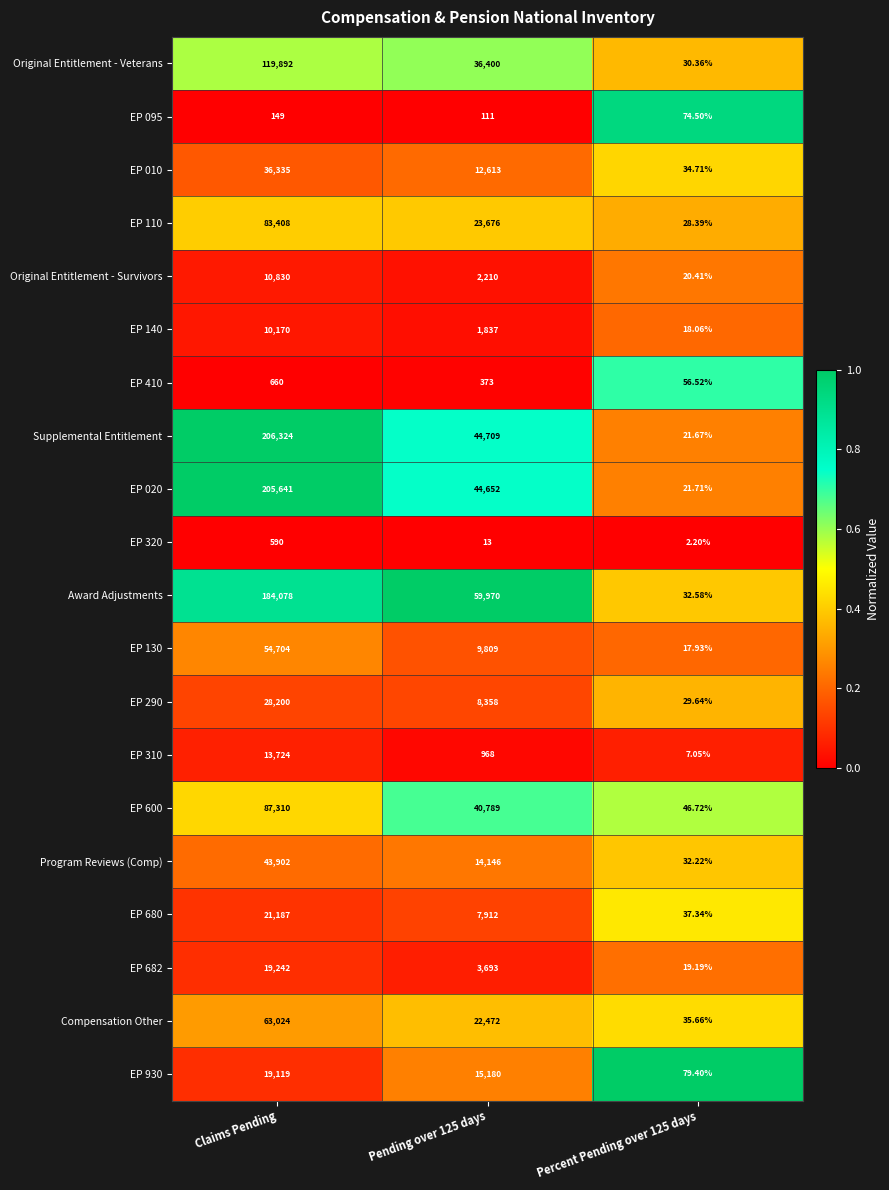

Which series has the largest total across all categories?

Supplemental Entitlement